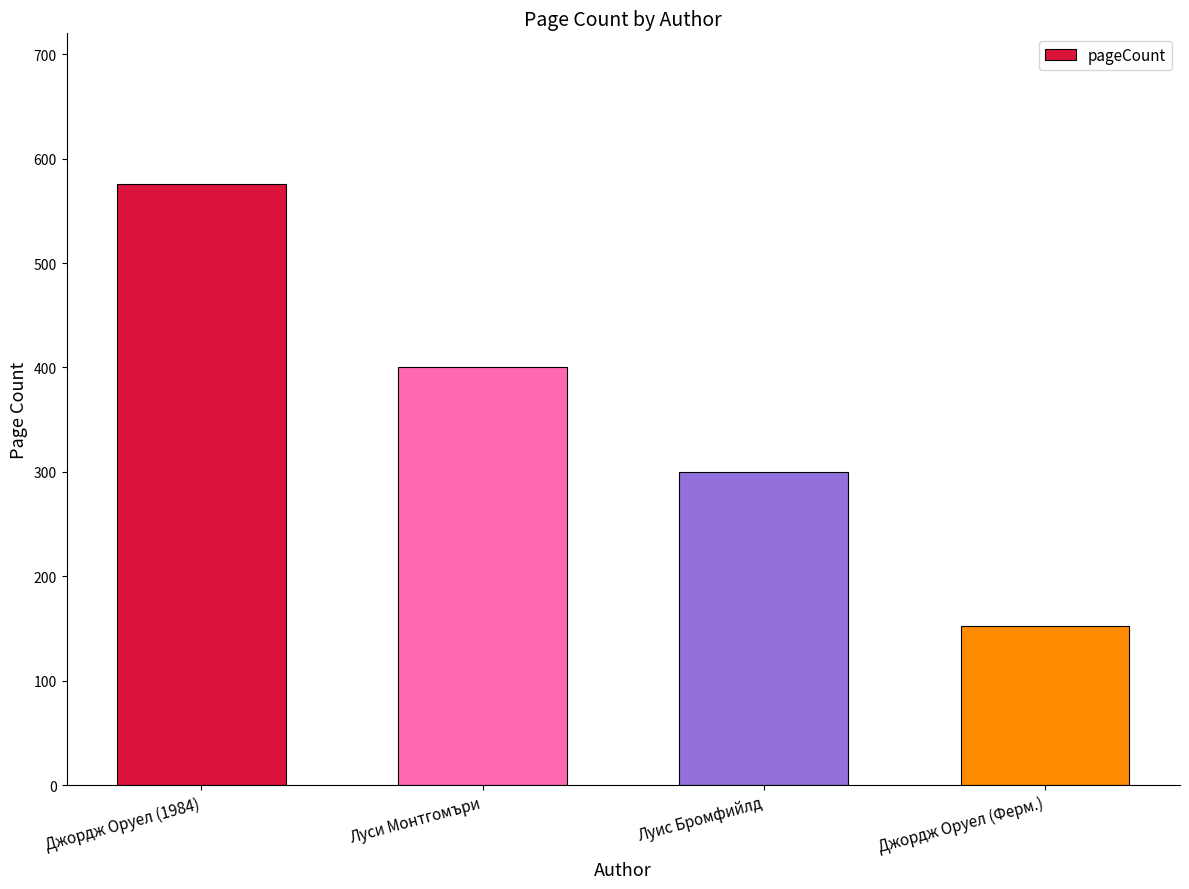

What is the label of the 3rd bar from the left?

Луис Бромфийлд